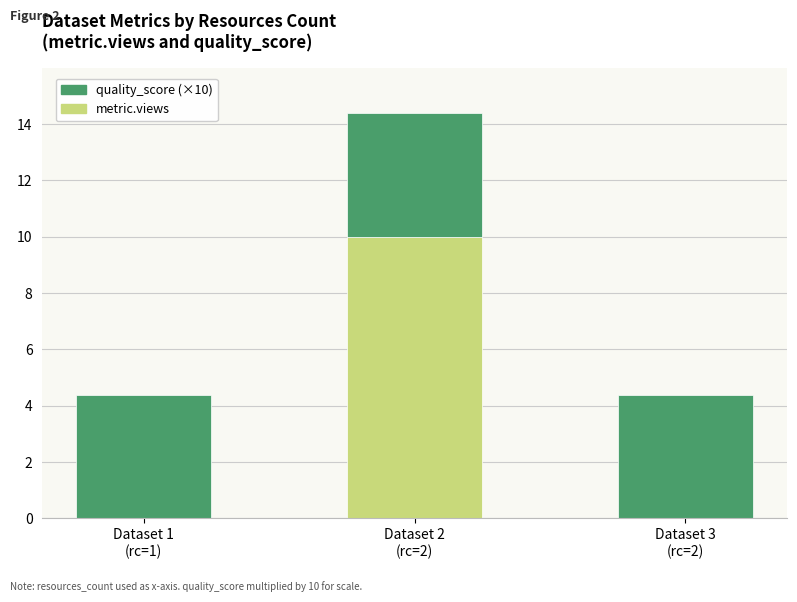

What are all the series names shown in the legend?

quality_score (×10), metric.views